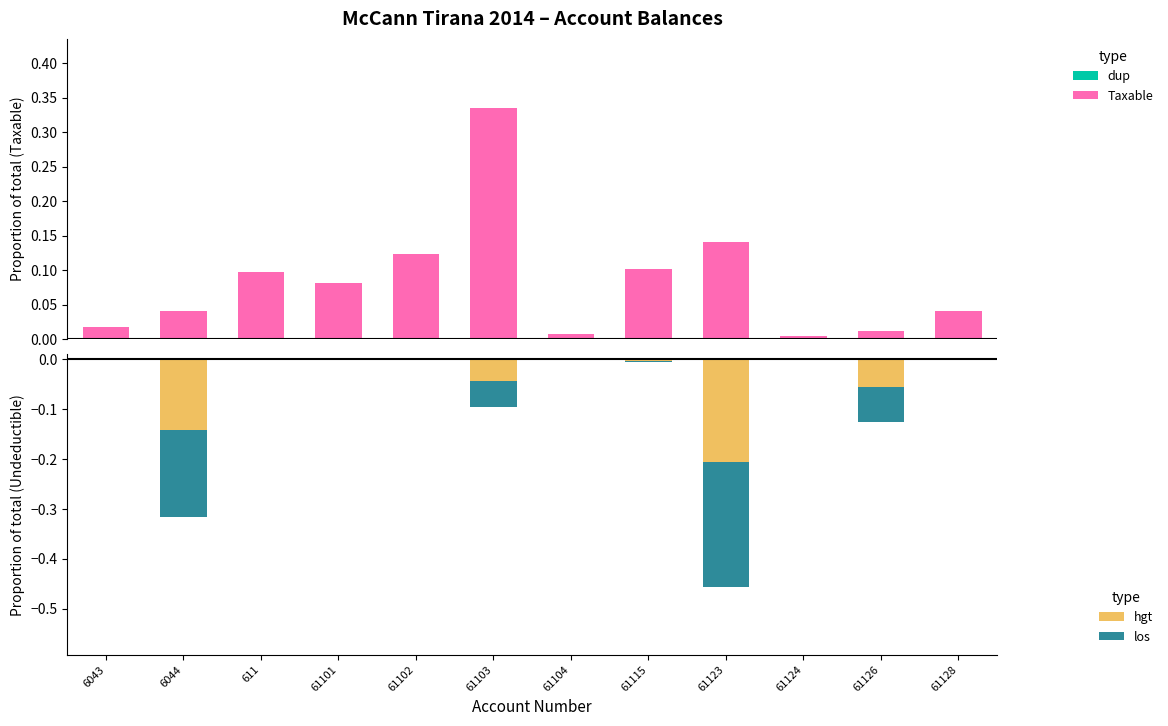

List the series in order of their peak value, highest first.

Taxable, hgt, los